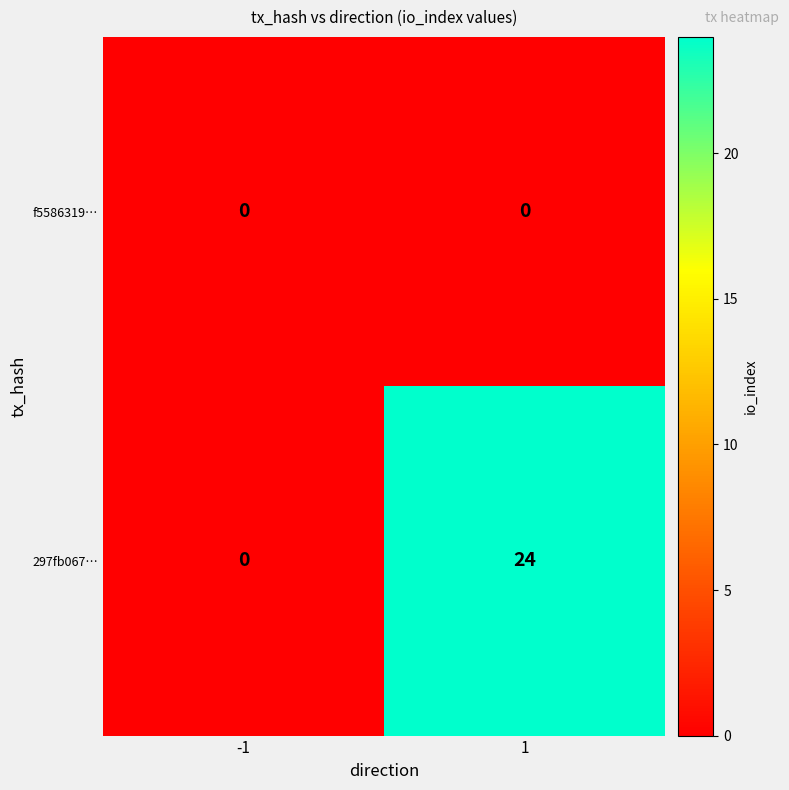

What is the maximum value shown in the chart?

24